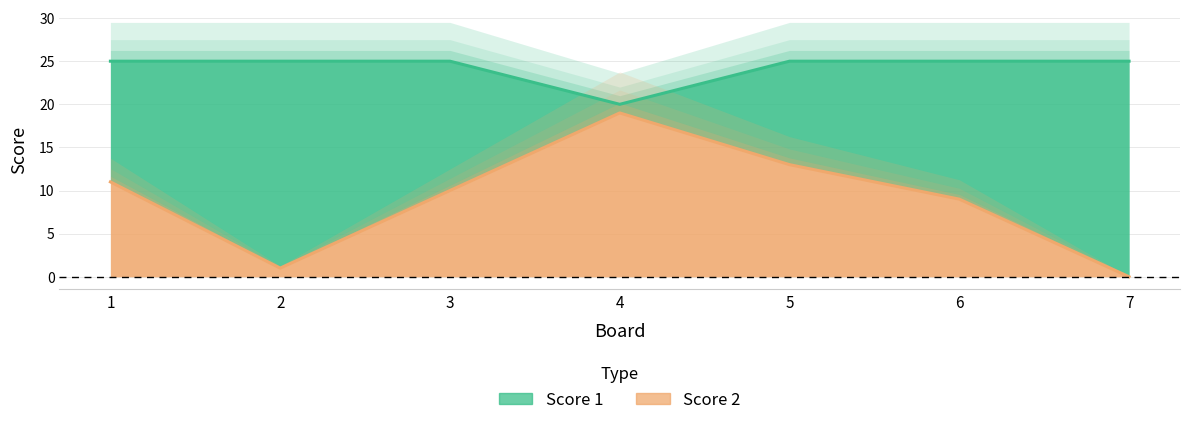

Which has a higher value, 6 or 5?

6